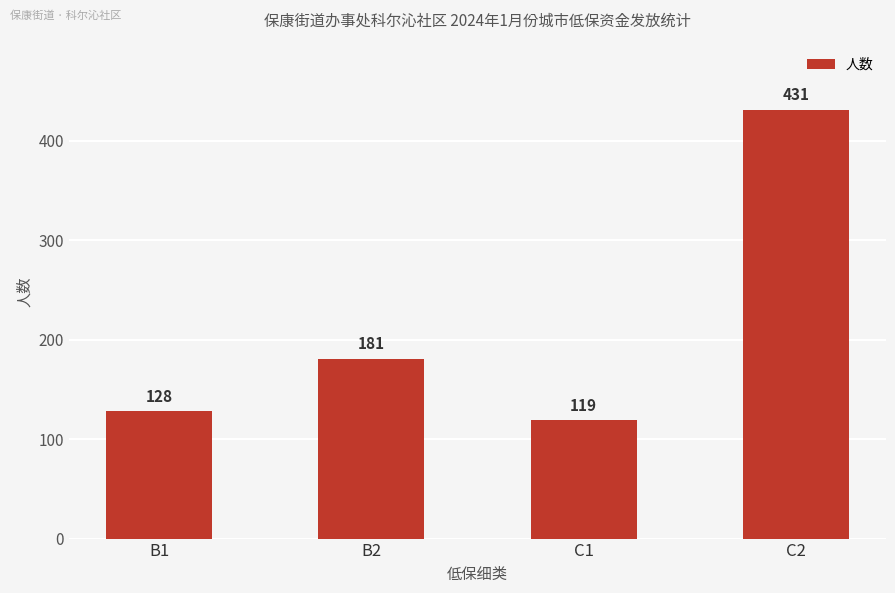

Rank the categories by value from lowest to highest.

C1, B1, B2, C2